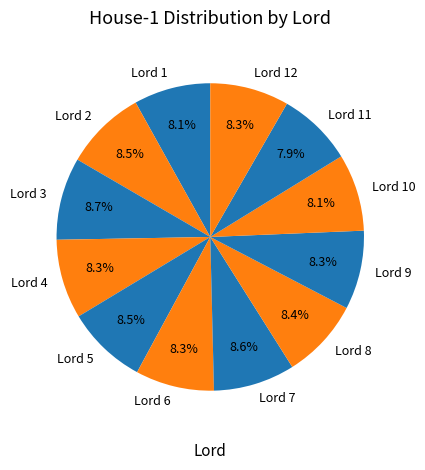

Is there any slice that represents more than half of the pie?

No